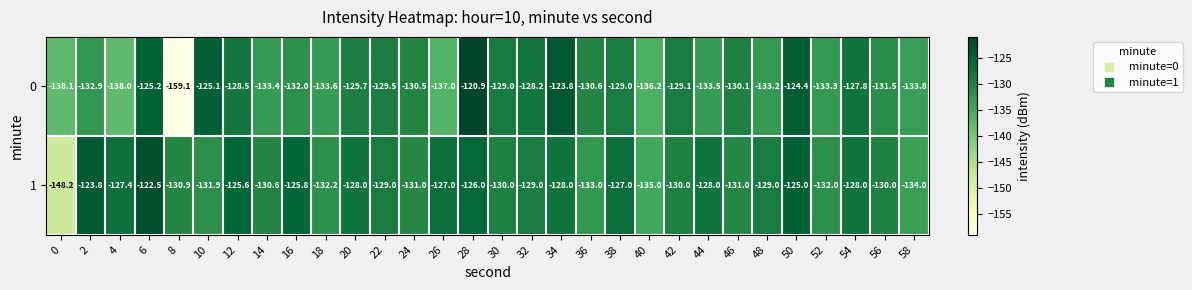

Count the number of categories in the chart.

30